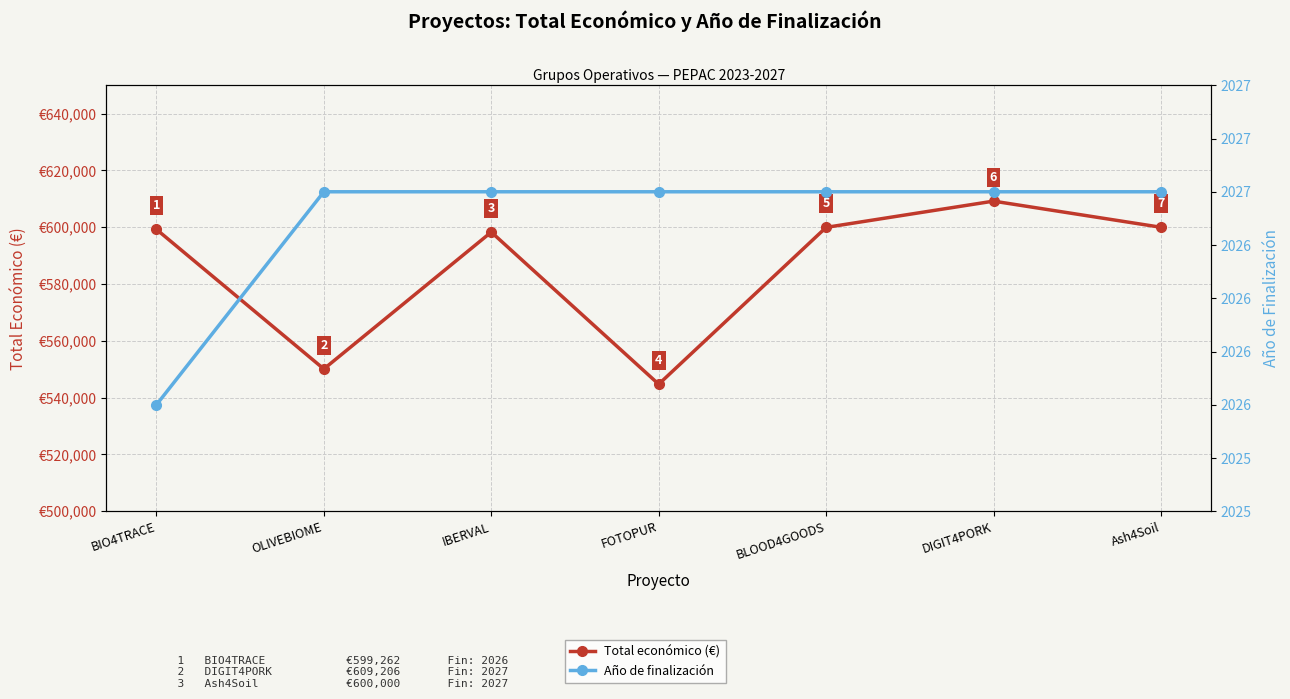

What is the value of the Total económico (€) point at the 3rd from the left?

598303